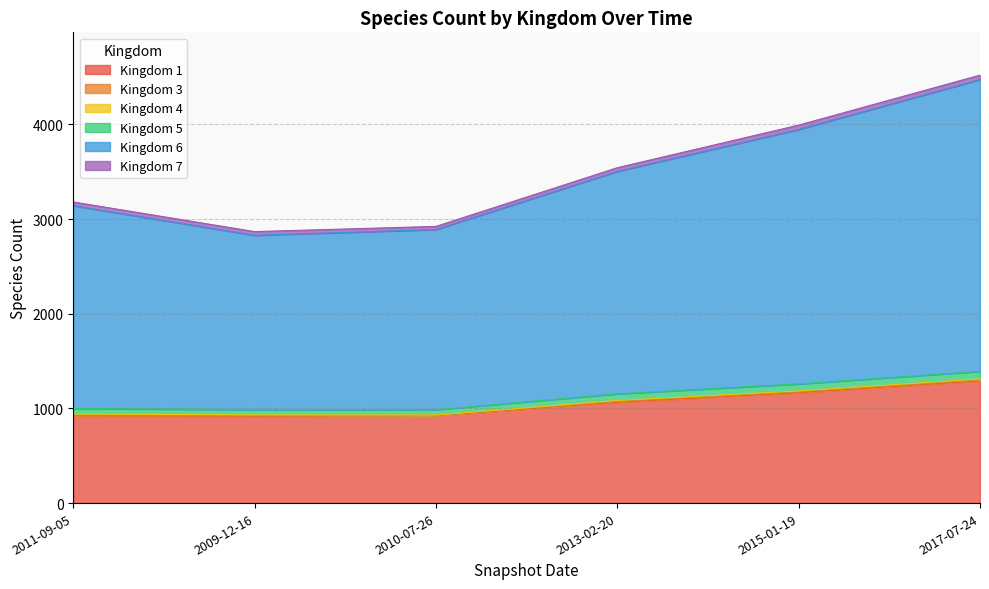

True or false: 1 and 5 intersect in this chart.

False